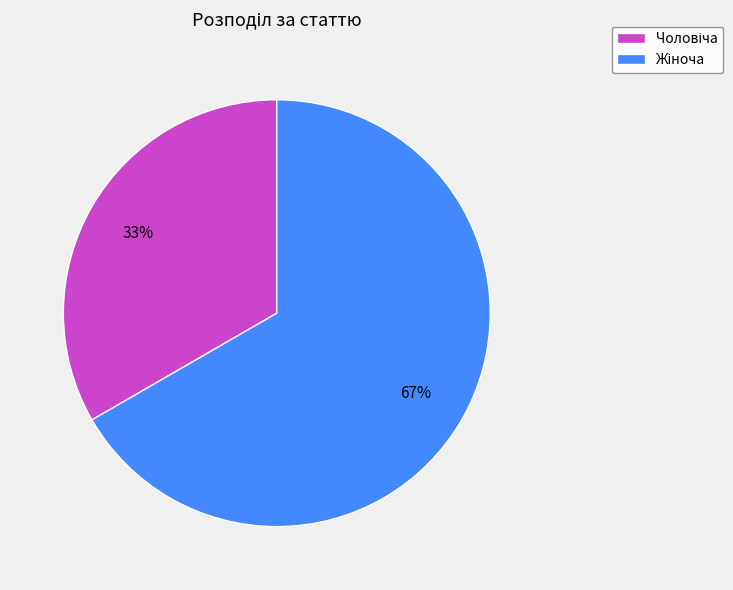

Is there a majority slice in this chart?

Yes